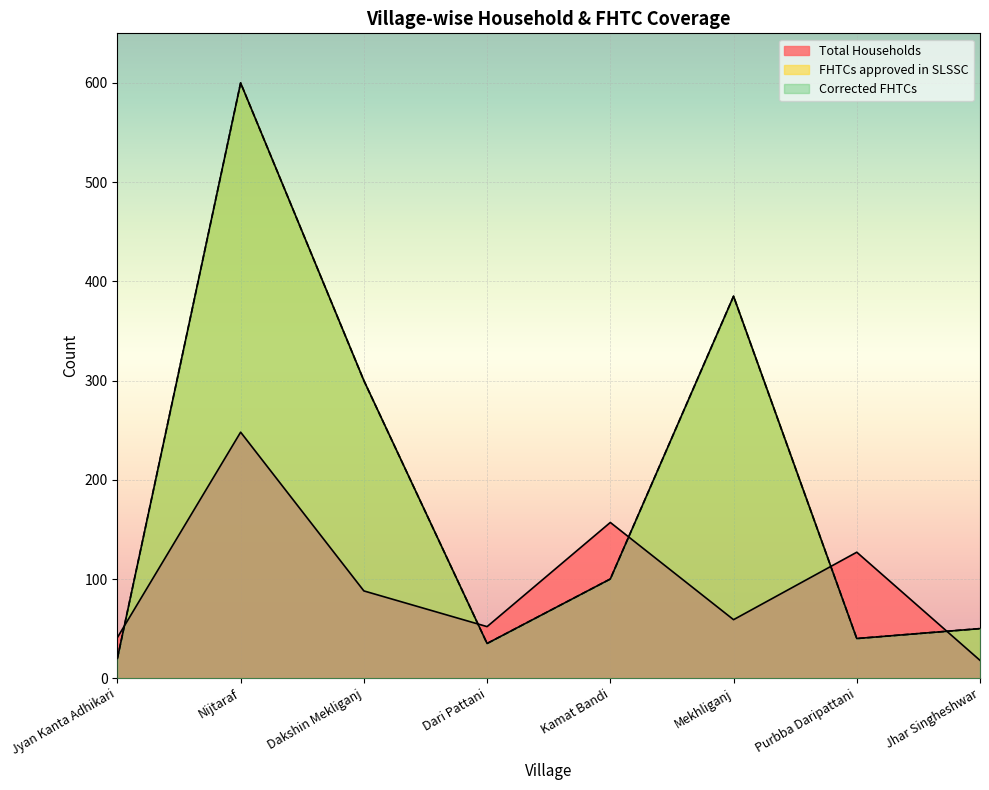

What is the difference between the second highest and second lowest values in the FHTCs approved in SLSSC series?

350